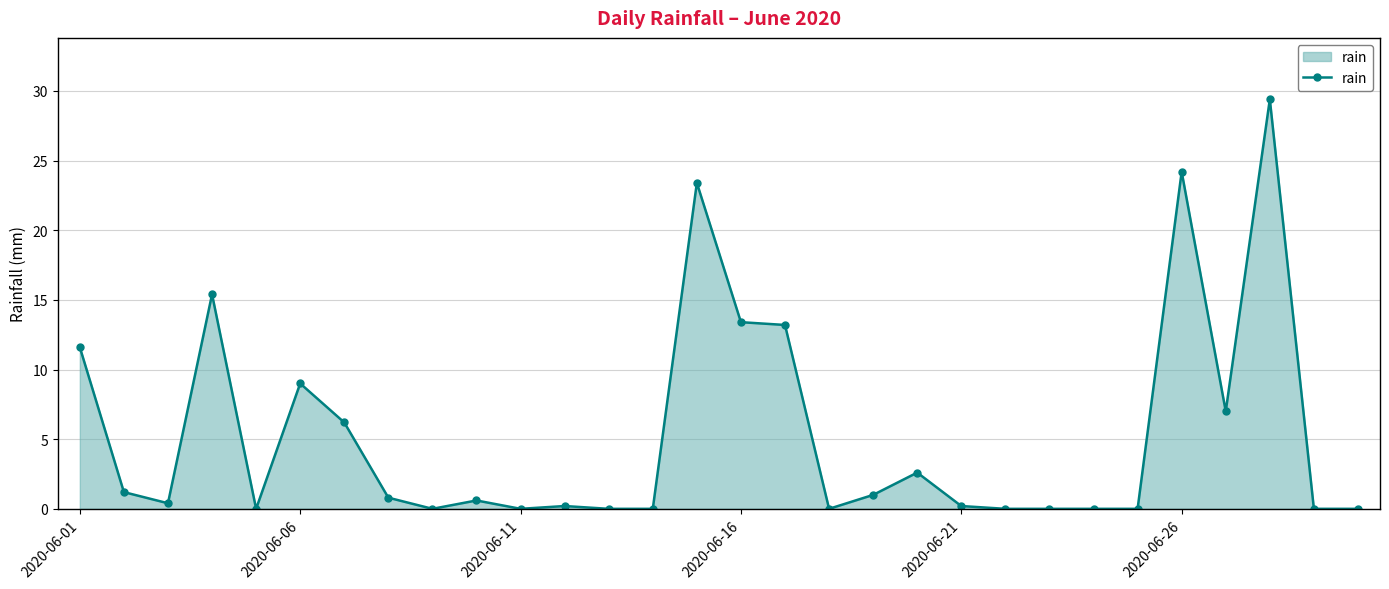

True or false: there are more than 0 points higher than both neighbors.

True